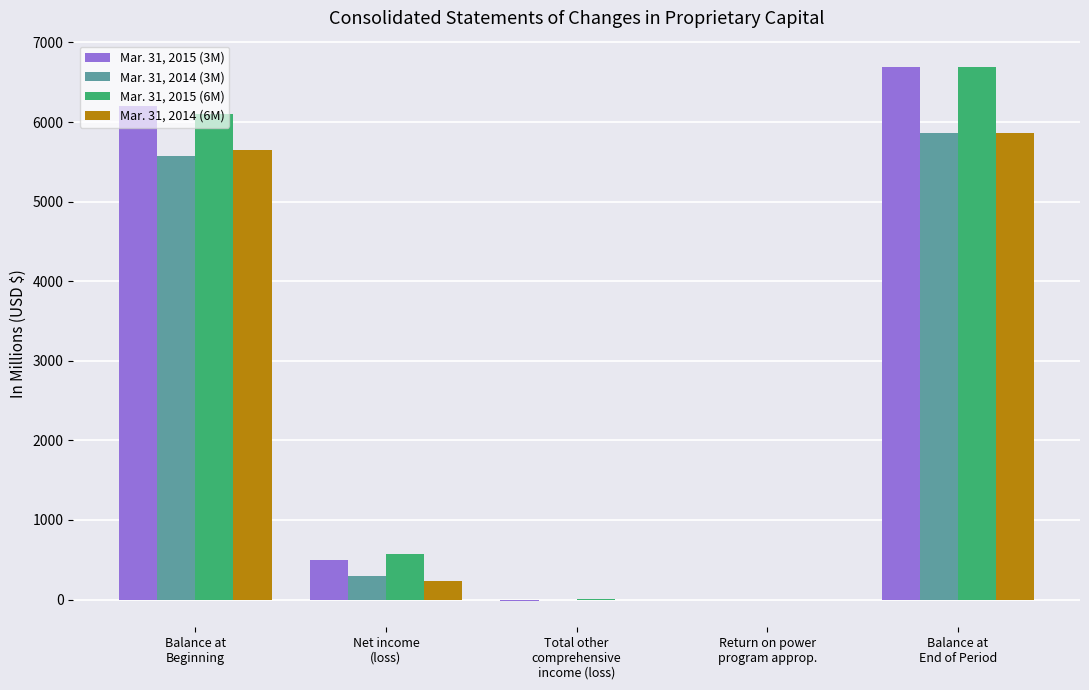

What is the maximum value shown in the chart?

6687